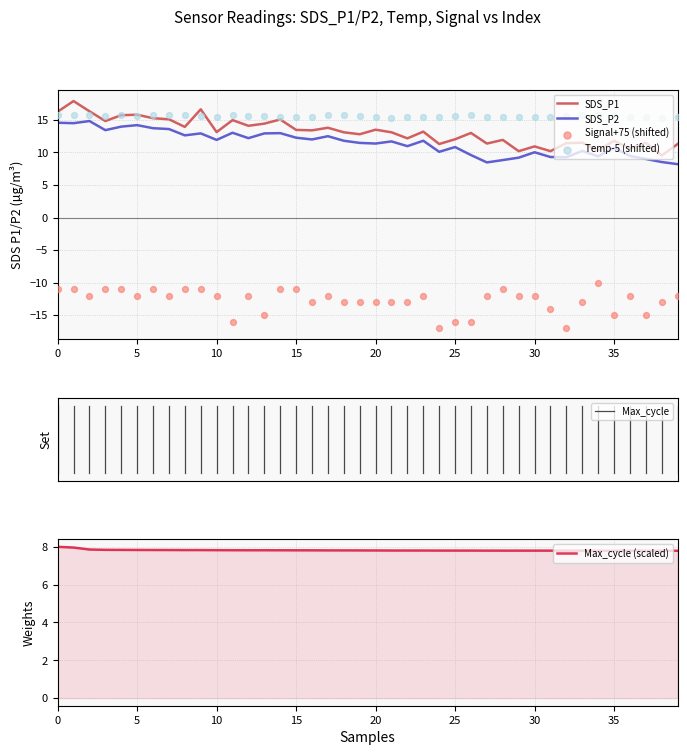

Which series reaches the minimum Y coordinate?

Signal